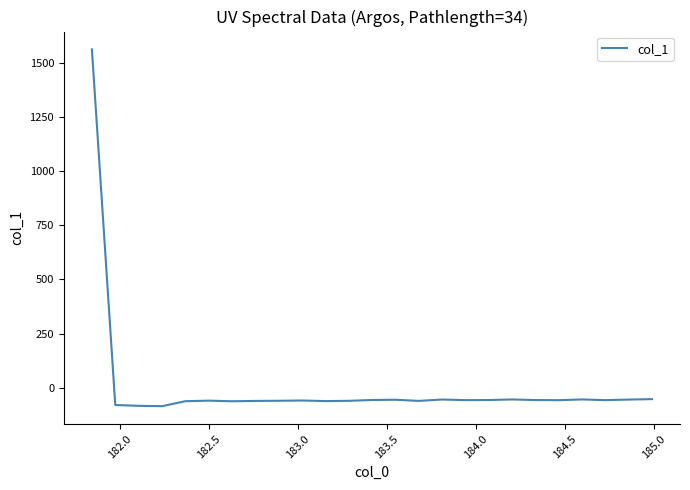

What is the maximum value shown in the chart?

1564.2